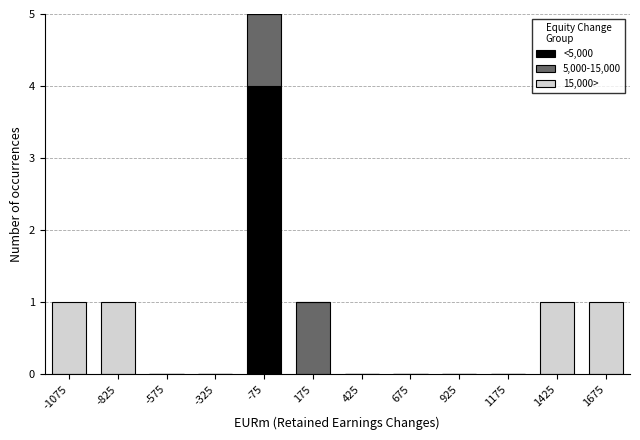

Reading left to right, list every stacked bar in this chart as the range it spans on the x-axis followed by its total height. The values are not printed on the chart, so give them approximately, as read against the axis.

-1200 to -950: 1
-950 to -700: 1
-700 to -450: 0
-450 to -200: 0
-200 to 50: 5
50 to 300: 1
300 to 550: 0
550 to 800: 0
800 to 1050: 0
1050 to 1300: 0
1300 to 1550: 1
1550 to 1800: 1